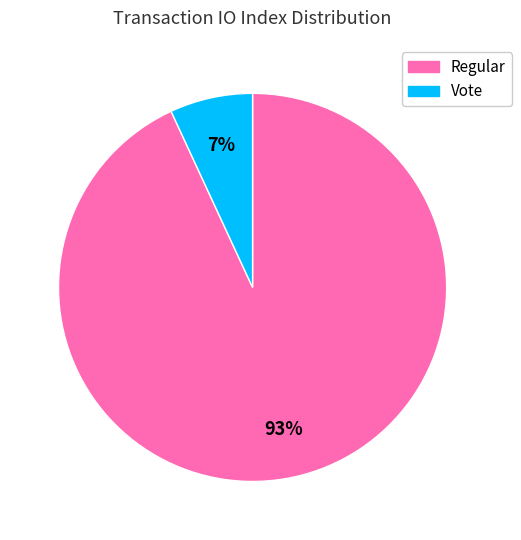

To the nearest percent, what portion does Regular represent?

93%